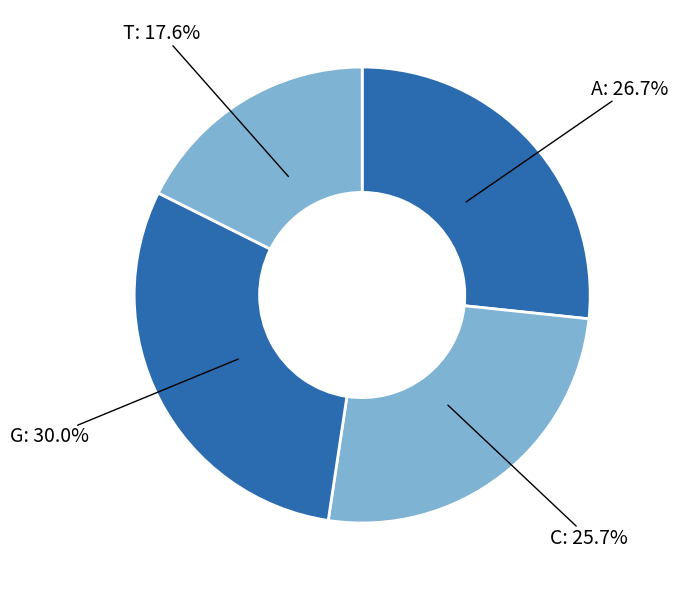

Is there any slice that represents more than half of the pie?

No